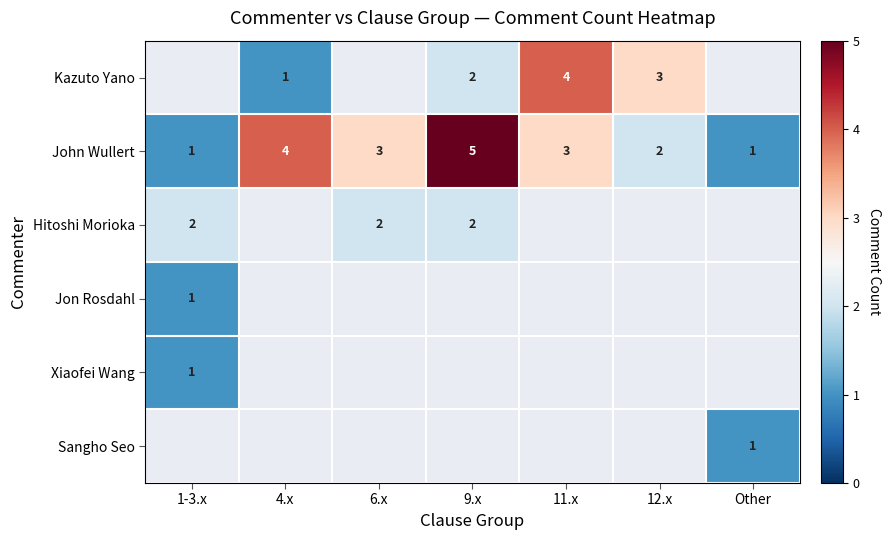

Count the number of data series in this chart.

6